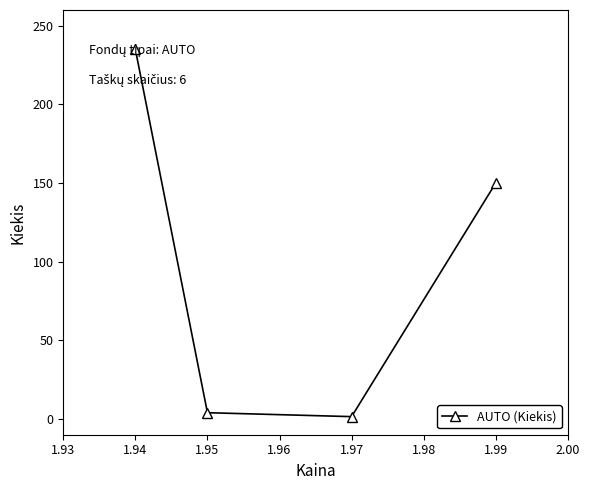

Rank the categories by value from highest to lowest.

1.94, 1.99, 1.95, 1.97